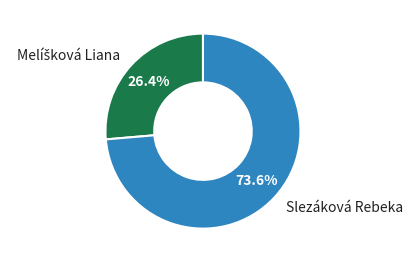

Which category has the biggest portion of the pie?

Slezáková Rebeka